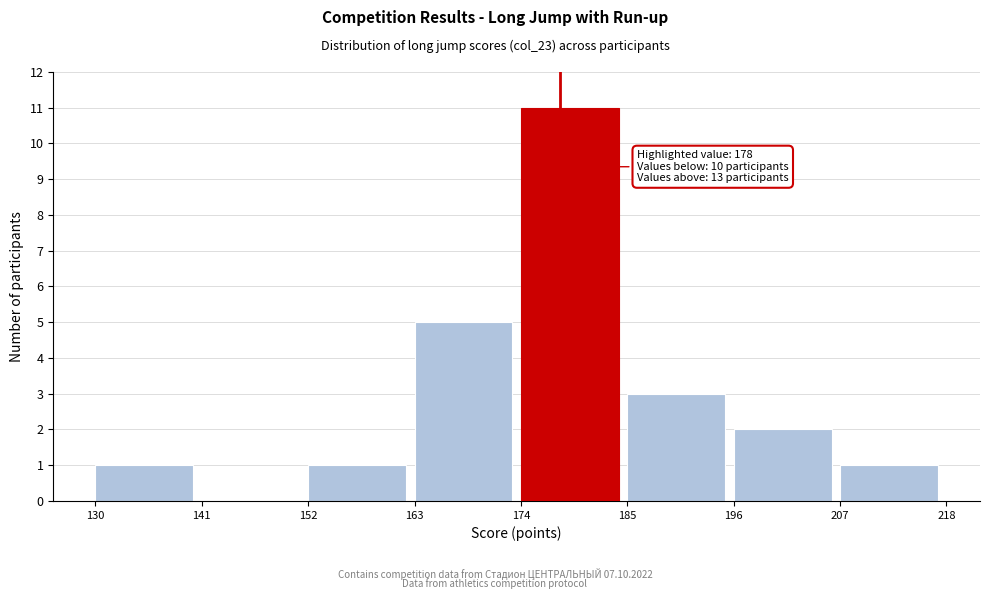

Over which range of the x-axis is the bar tallest?

174 to 185